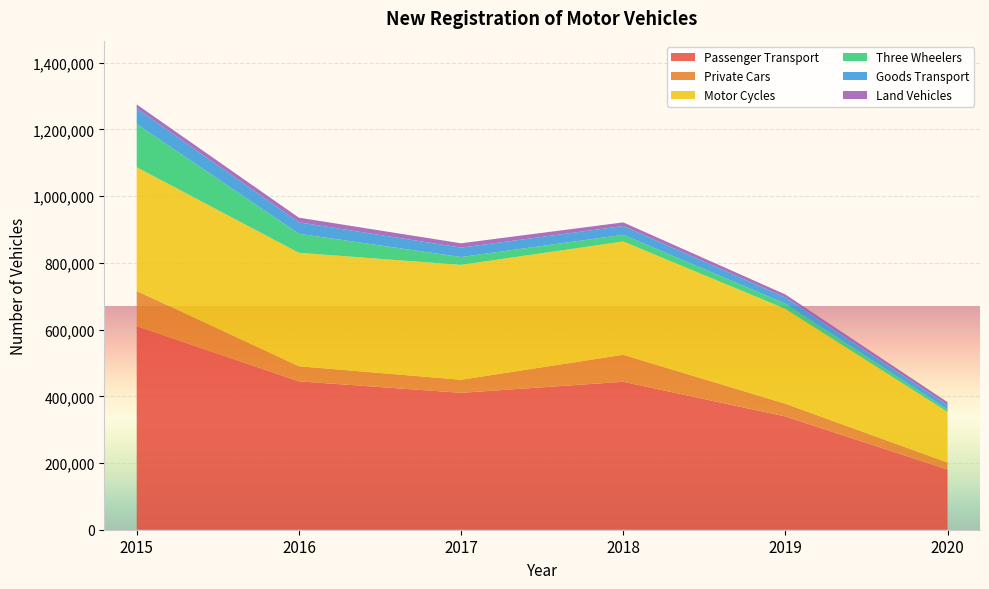

Reading left to right, extract all data points from this chart.

Passenger Transport: 2015=610204	2016=444931	2017=410430	2018=443559	2019=339636	2020=180383
Private Cars: 2015=105628	2016=45172	2017=39182	2018=80776	2019=38232	2020=21021
Motor Cycles: 2015=370889	2016=340129	2017=344380	2018=339763	2019=284301	2020=151634
Three Wheelers: 2015=129547	2016=56945	2017=23537	2018=20063	2019=15490	2020=7150
Goods Transport: 2015=46598	2016=34450	2017=28174	2018=26302	2019=18682	2020=13473
Land Vehicles: 2015=12105	2016=13947	2017=13049	2018=10938	2019=8985	2020=8772